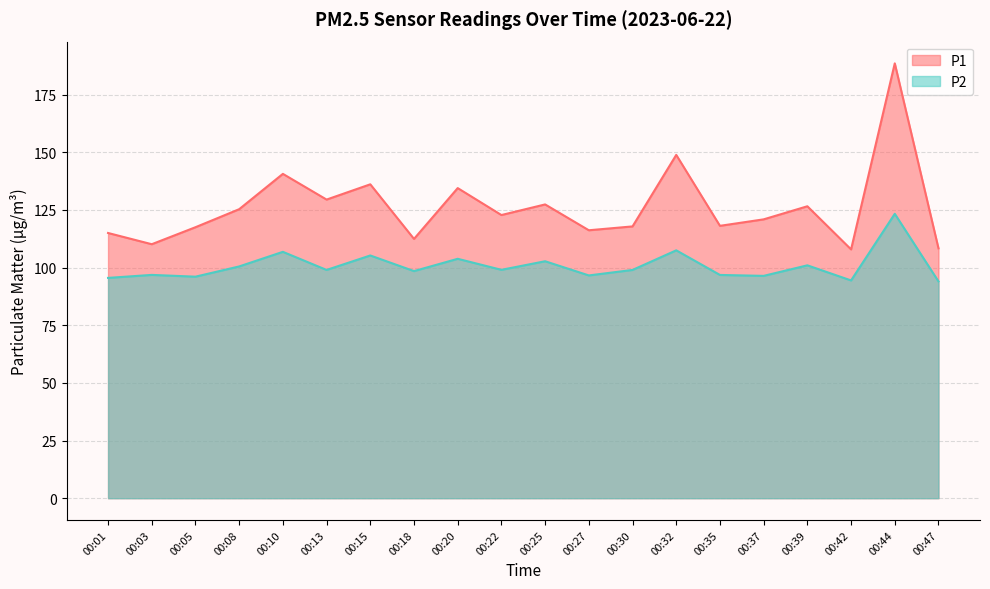

Is the value of P1 at 00:20 greater than the value of P2 at 00:27?

Yes